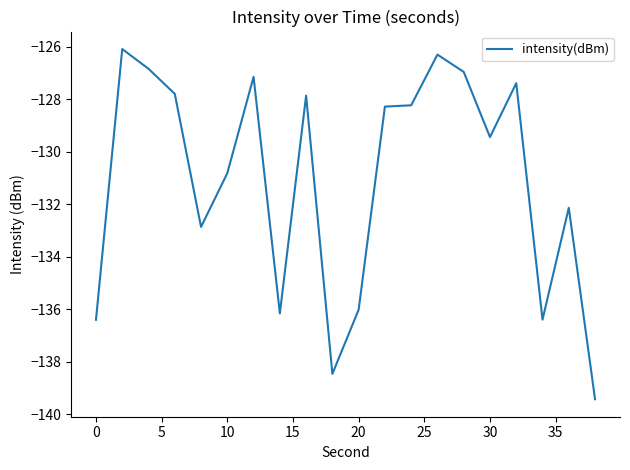

What is the greatest value displayed?

-126.1